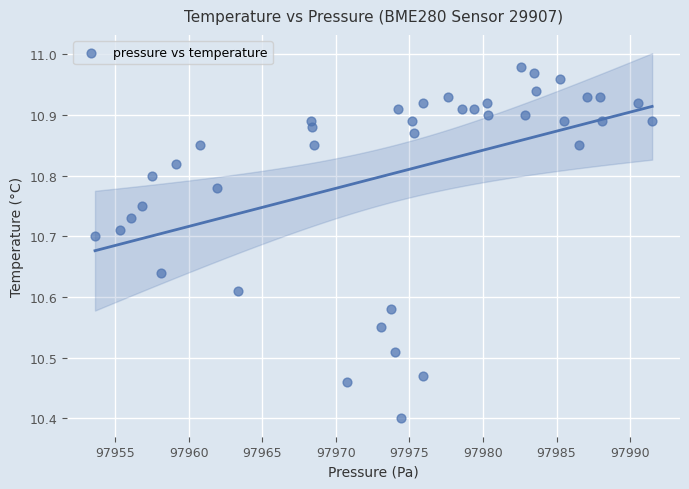

What is the range of Y values (max minus min)?

0.6